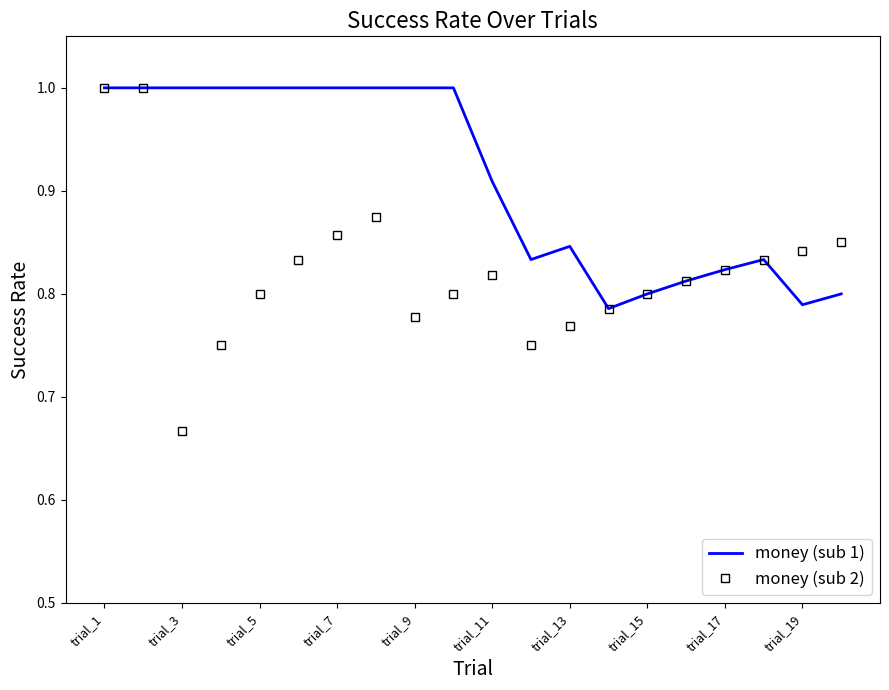

What is the highest value of the money (sub 2) series?

1.0